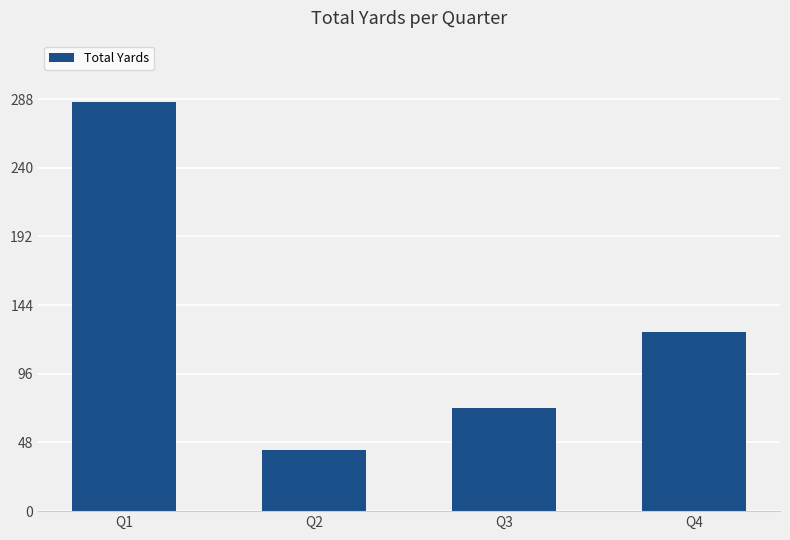

Is it true that the value at Q4 is 125?

True